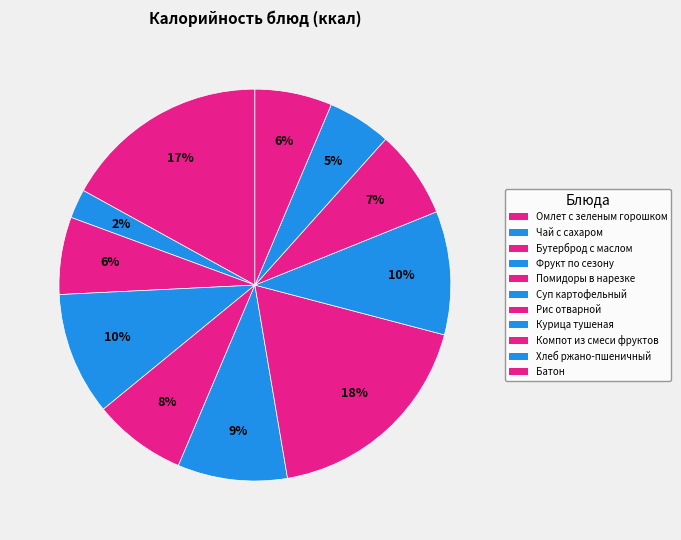

The Помидоры в нарезке slice represents 1% of the pie. True or false?

False